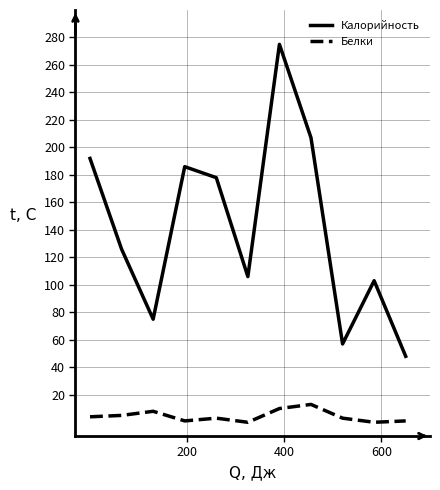

What is the difference between the second highest and minimum values in the Калорийность series?

159